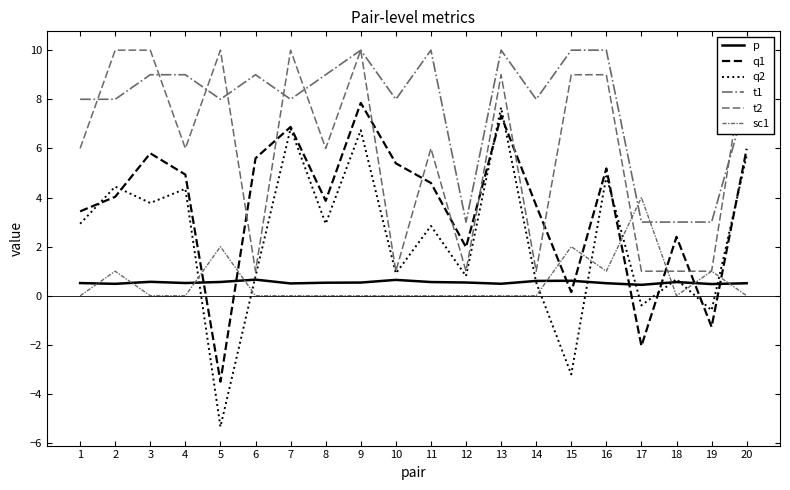

How many interior local peaks does the q2 series have?

8